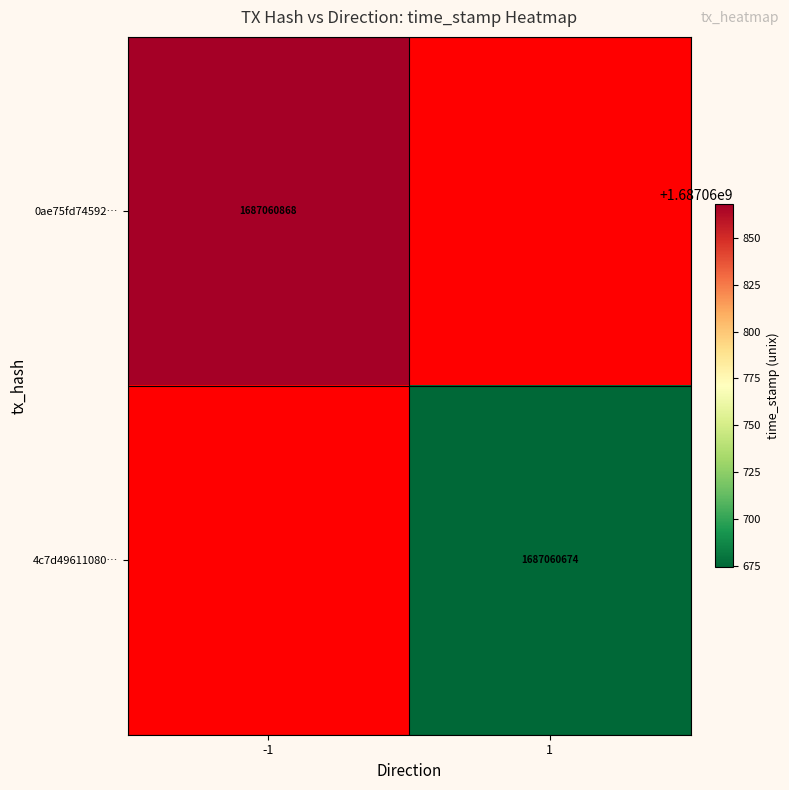

The 4c7d49611080acec95dd46b8529ccc764f2f3f9 series shows 1687060674 at 1. True or false?

True